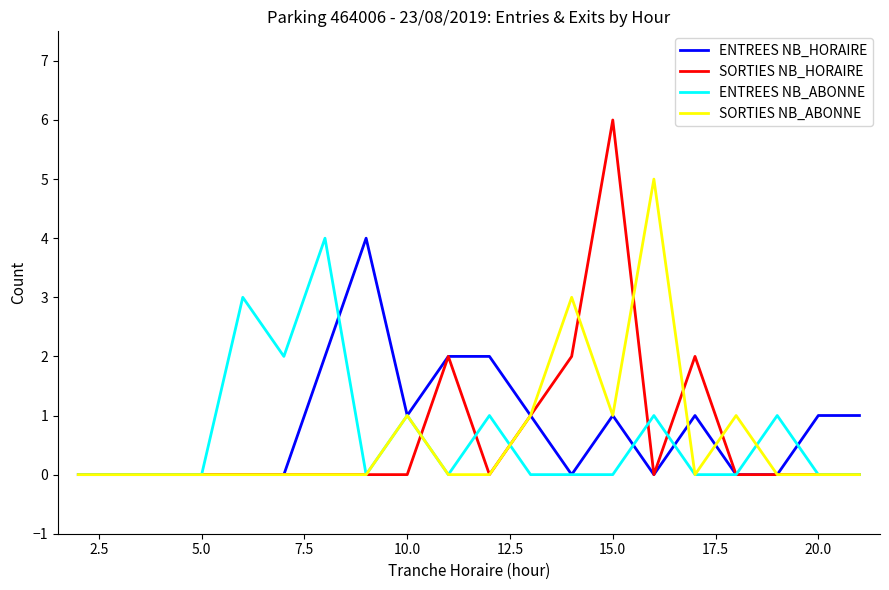

True or false: ENTREES NB_ABONNE and SORTIES NB_HORAIRE cross at least once.

True